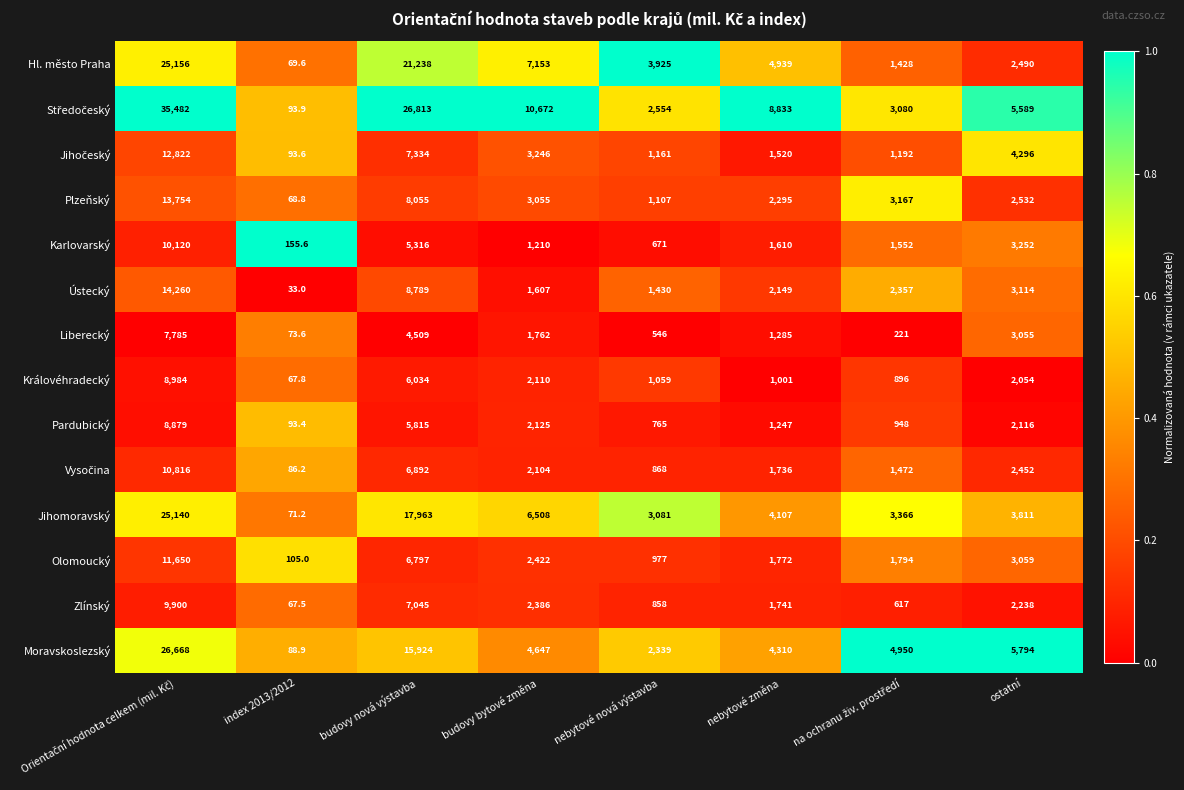

Where is Ústecký nearest to the value 7146?

budovy nová výstavba